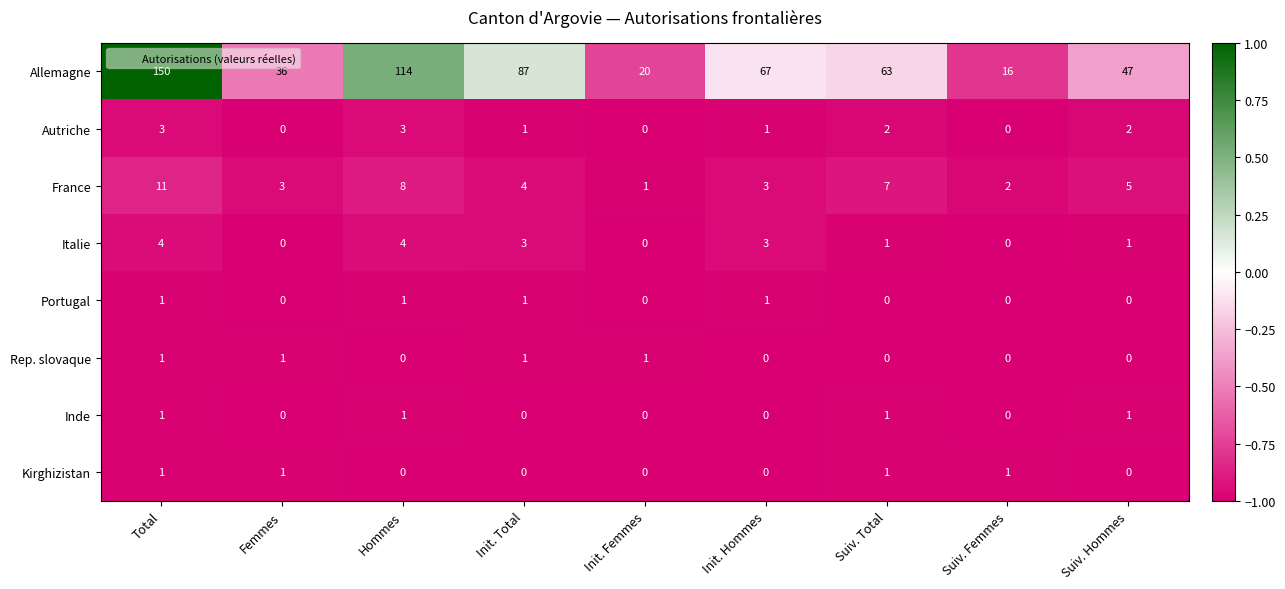

True or false: Rep. slovaque has a value of 0 at Init. Femmes.

False